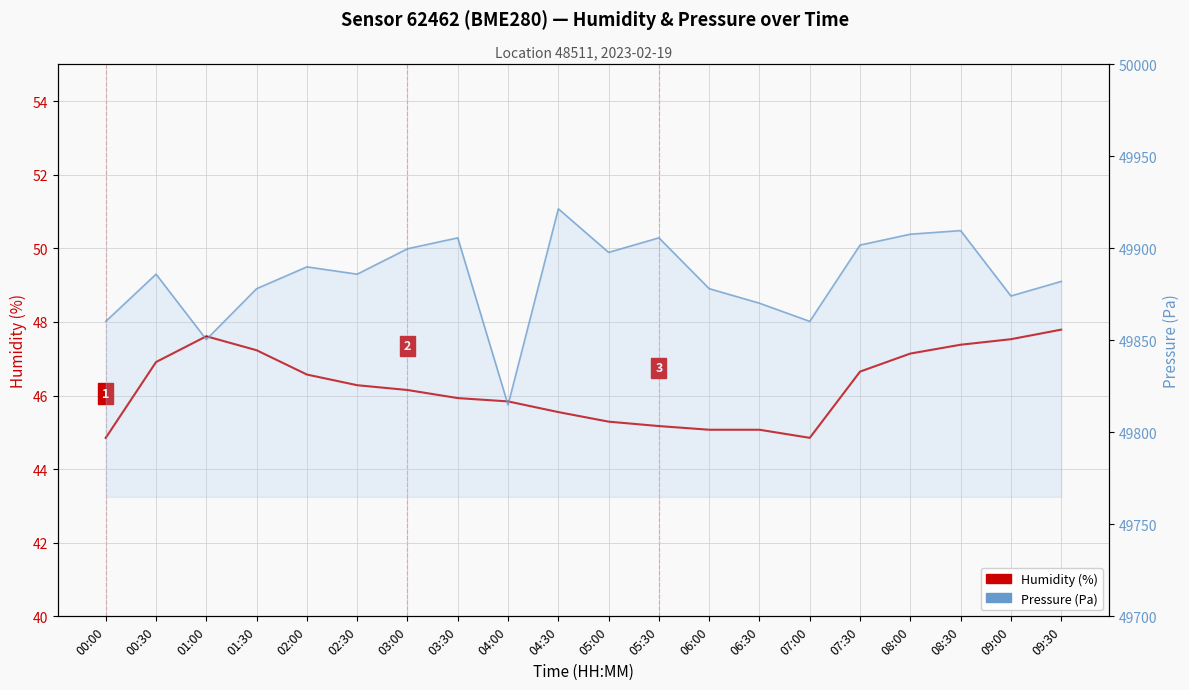

Reading right to left, what are all the values shown in this chart?

humidity: 47.8	47.5	47.4	47.1	46.6	44.9	45.1	45.1	45.2	45.3	45.5	45.8	45.9	46.1	46.3	46.6	47.2	47.6	46.9	44.9
pressure: 49882.0	49874.1	49909.6	49907.7	49901.8	49860.3	49870.2	49878.1	49905.7	49897.8	49921.5	49814.9	49905.7	49899.8	49885.9	49889.9	49878.1	49850.4	49885.9	49860.3